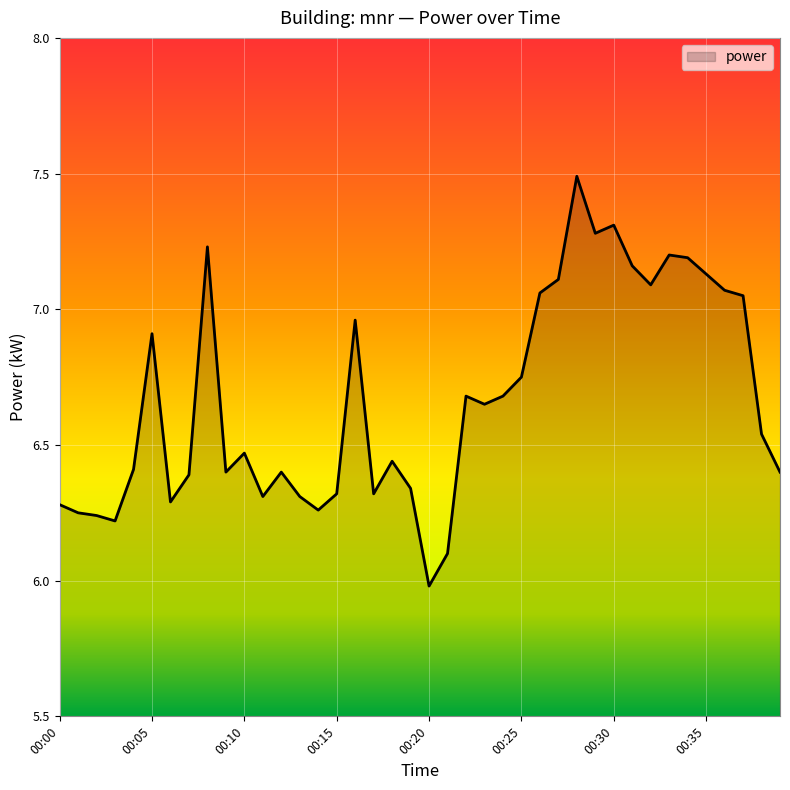

What is the difference between the maximum and minimum values?

1.5